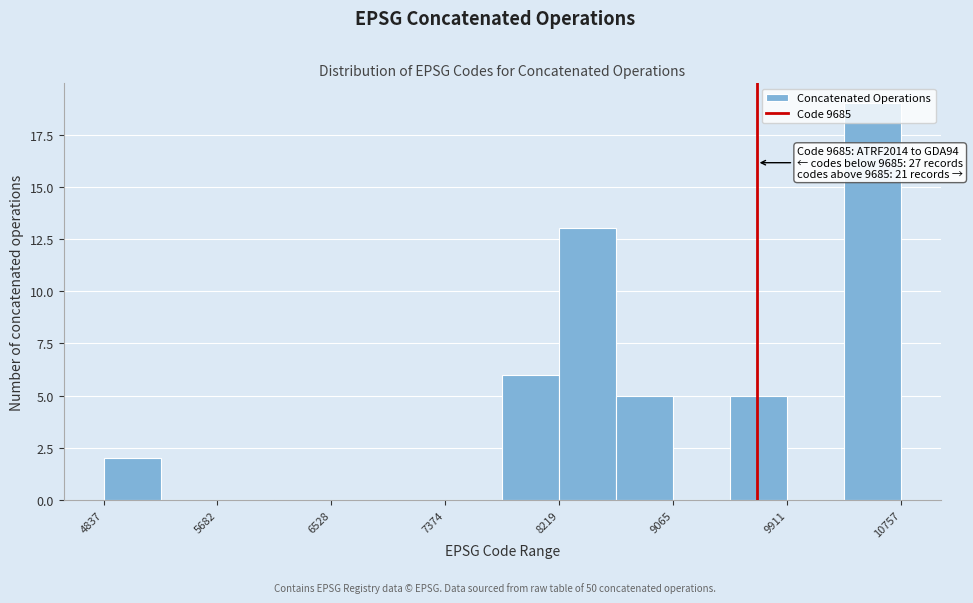

Over which range of the x-axis is the bar tallest?

10300 to 10800